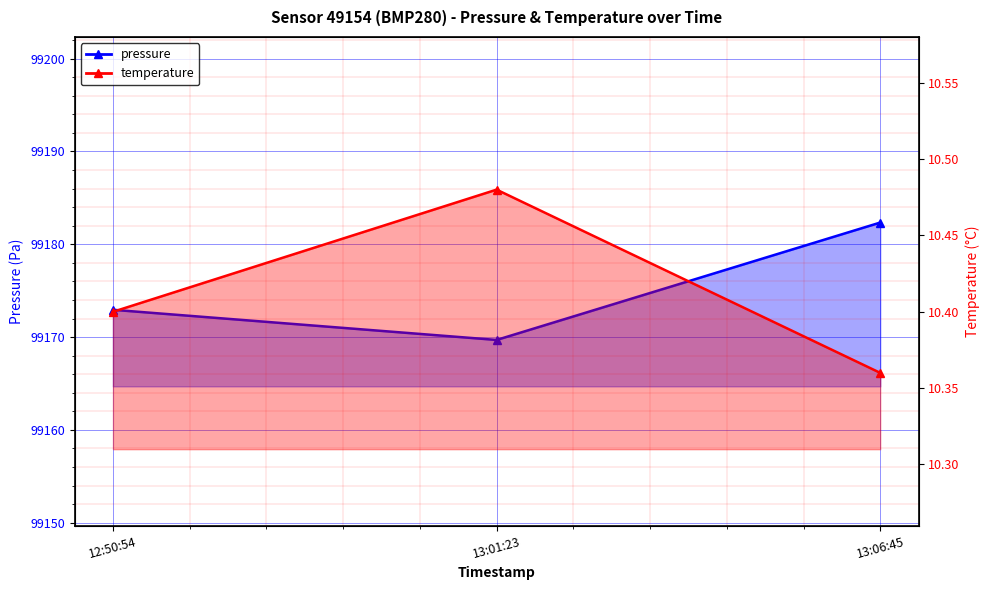

What is the maximum value for pressure?

99182.3